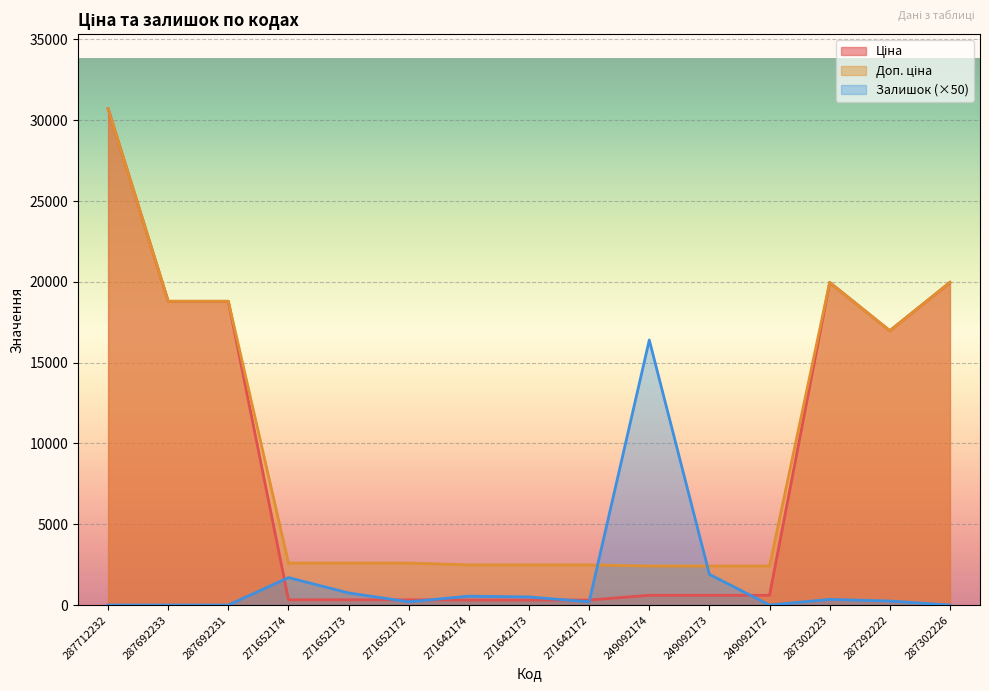

Rank the series at 271642173 from lowest to highest value.

Ціна, Залишок, Доп. ціна